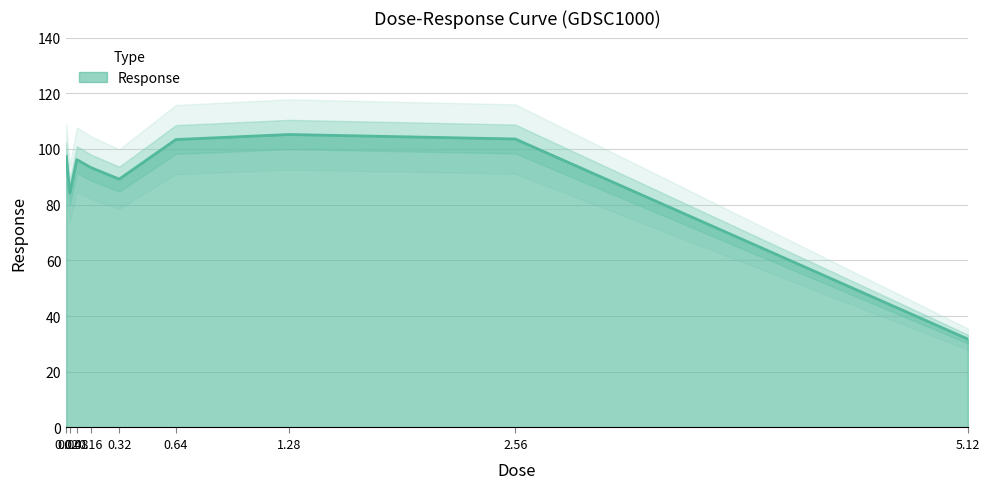

What is the label of the 7th point from the left?

1.28